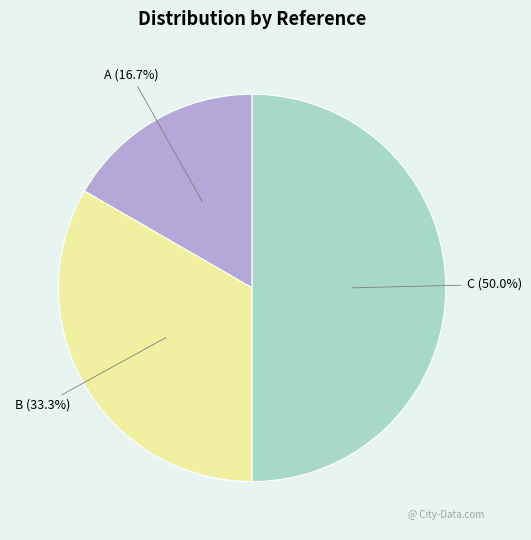

To the nearest percent, what portion does B represent?

33%